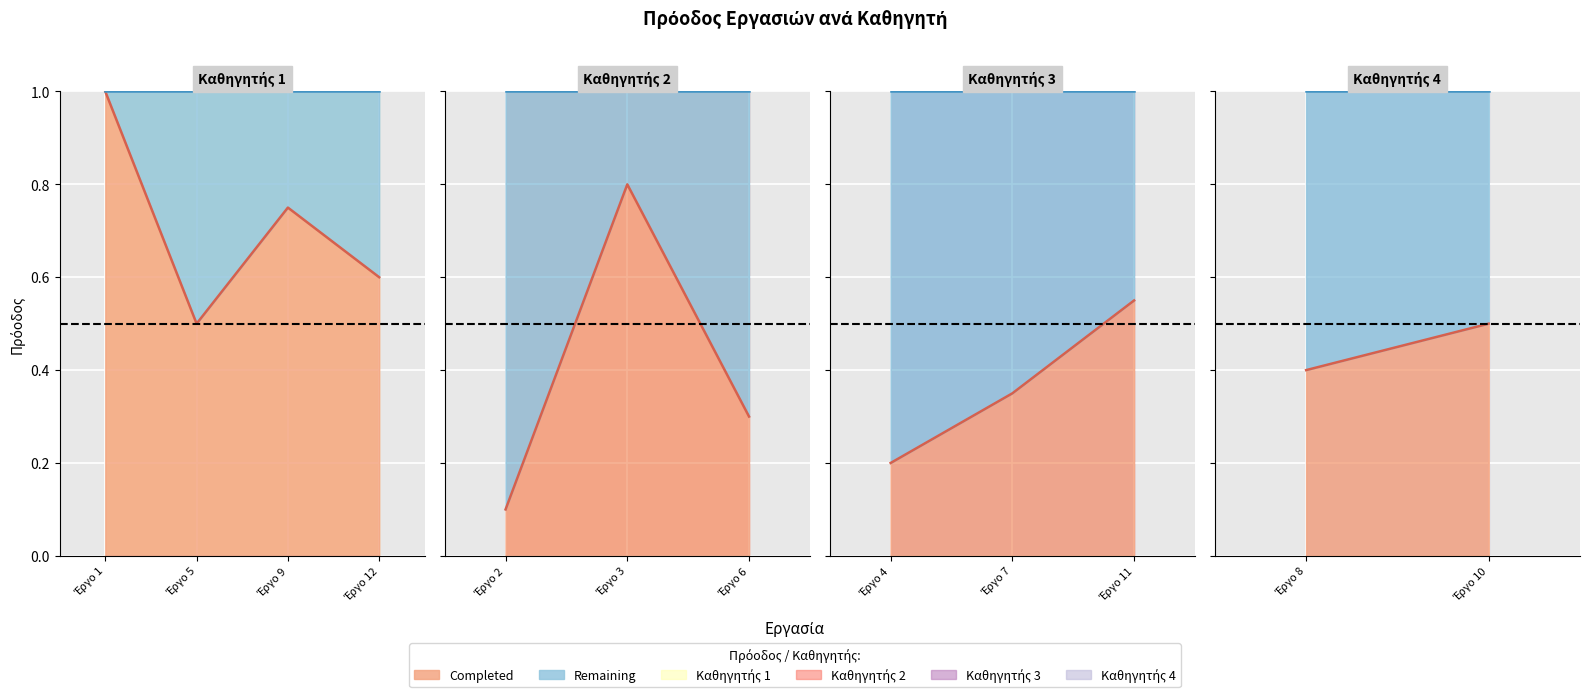

What is the value of the Remaining point at the 3rd from the left?

0.2